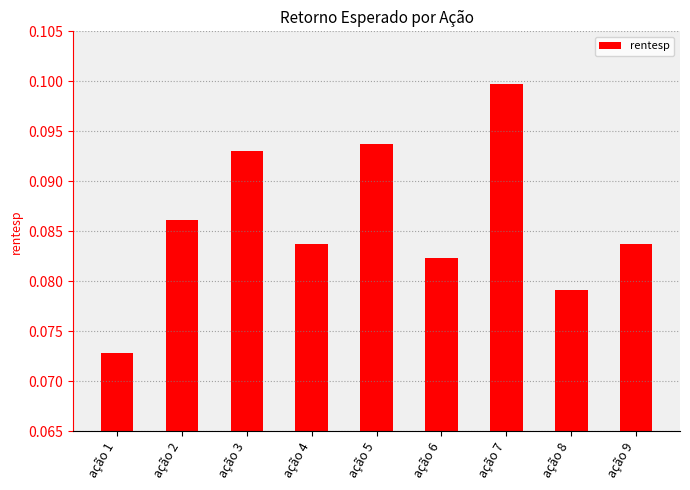

Which label corresponds to the largest value in the chart?

ação 7